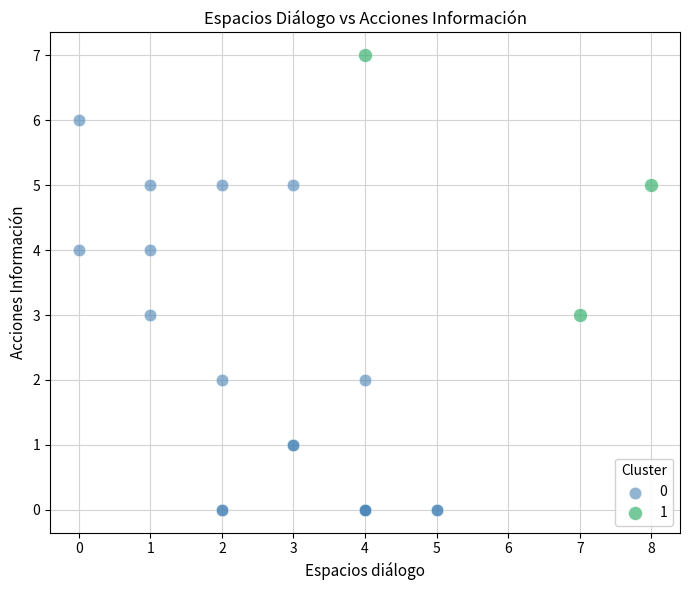

Which series has the widest spread of Y values?

0